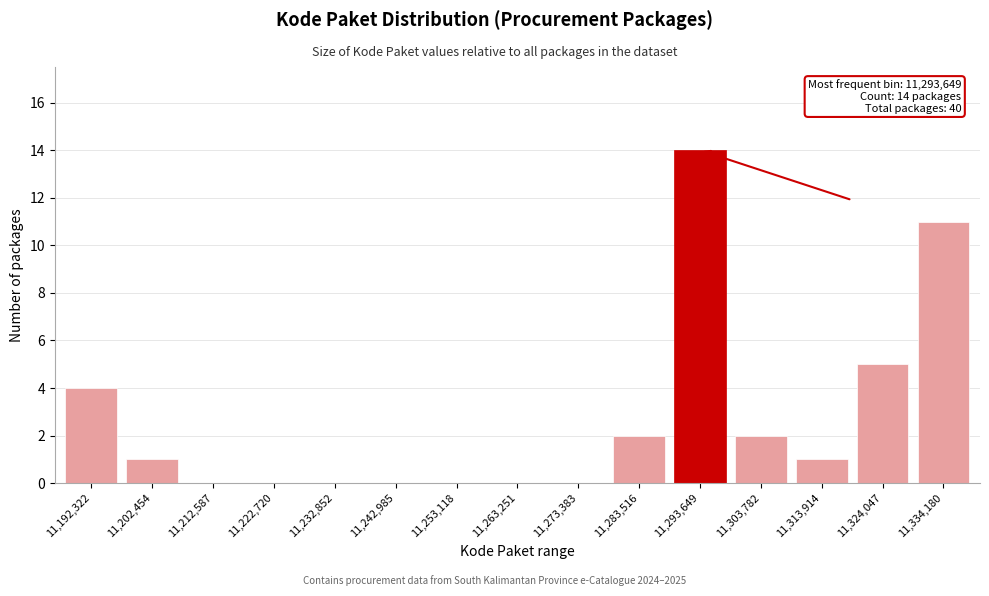

Reading left to right, what are all the values shown in this chart?

11,192,322=4	11,202,454=1	11,212,587=0	11,222,720=0	11,232,852=0	11,242,985=0	11,253,118=0	11,263,251=0	11,273,383=0	11,283,516=2	11,293,649=14	11,303,782=2	11,313,914=1	11,324,047=5	11,334,180=11